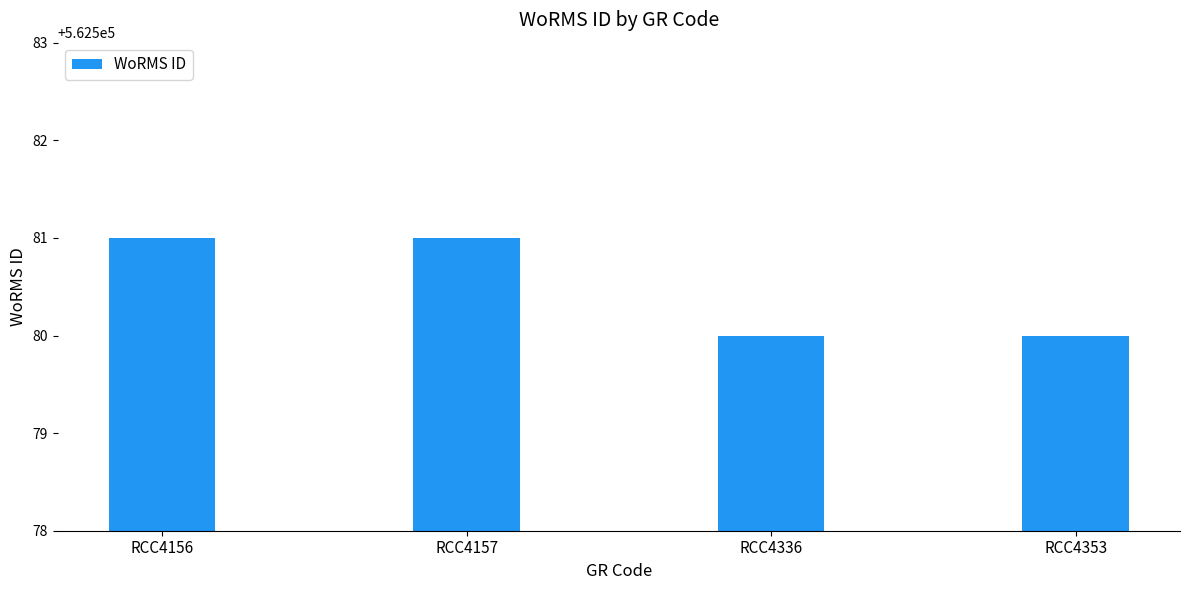

Between RCC4353 and RCC4156, which is larger?

RCC4156